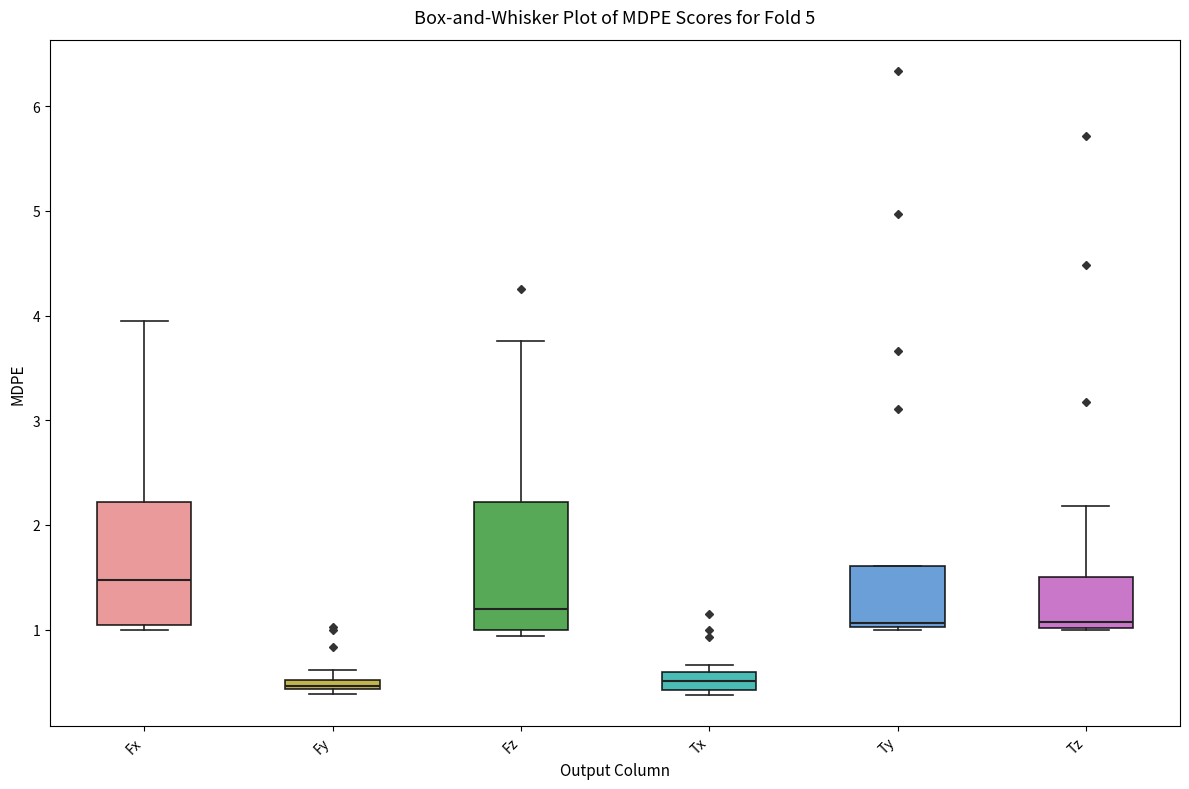

Where is the lower edge of the box for Fy on the y-axis? The values are not printed on the chart, so give them approximately, as read against the axis.

0.4